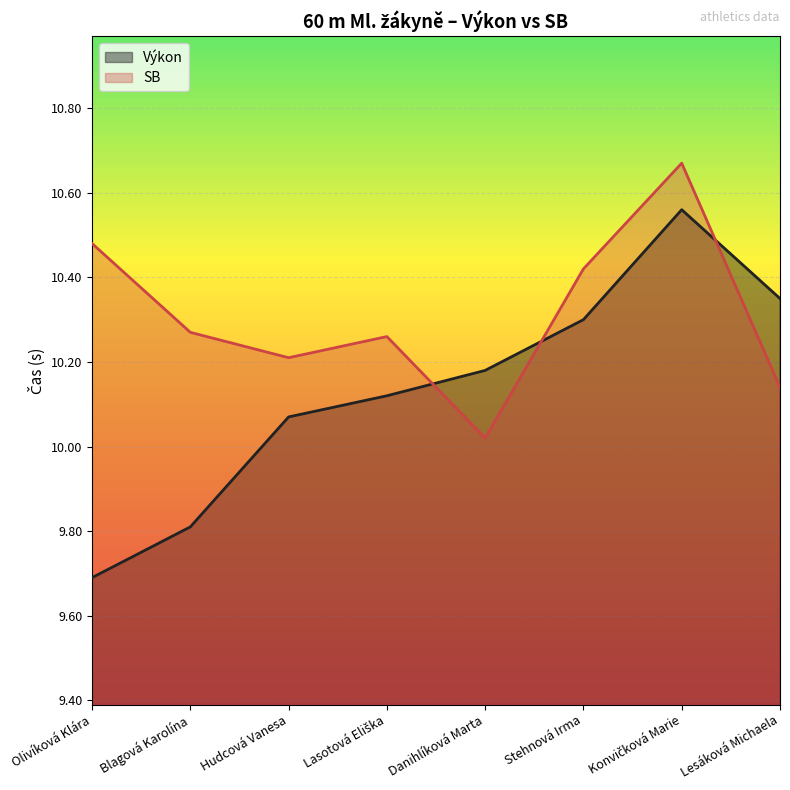

Which has a higher value, Blagová Karolína or Olivíková Klára?

Blagová Karolína